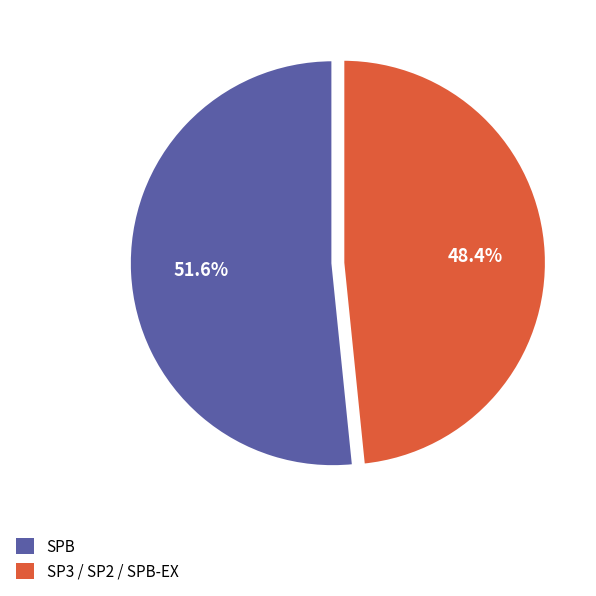

What portion of the pie excludes SP3 / SP2 / SPB-EX?

51.6%